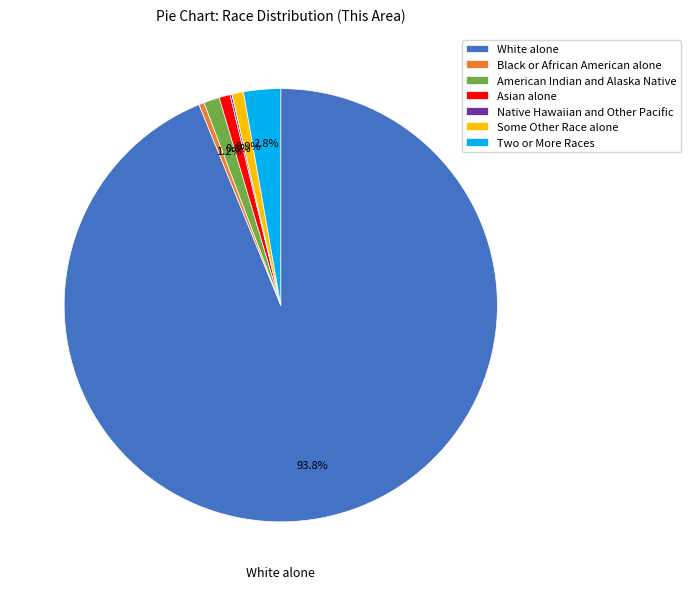

Is it true that Two or More Races is 3% of the pie?

True